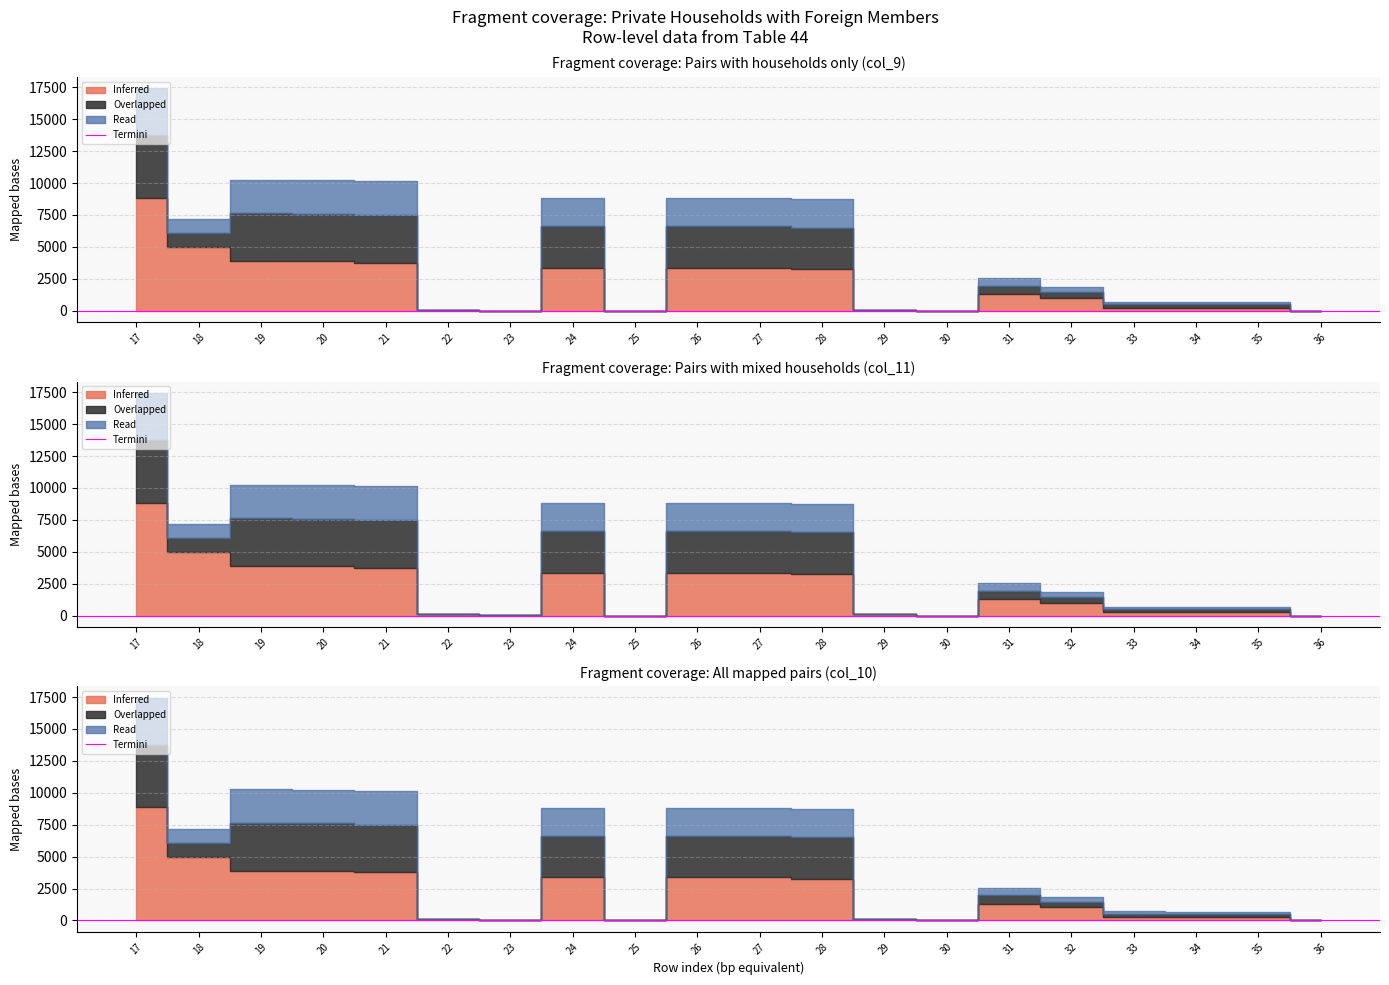

True or false: Inferred and Overlapped intersect in this chart.

False